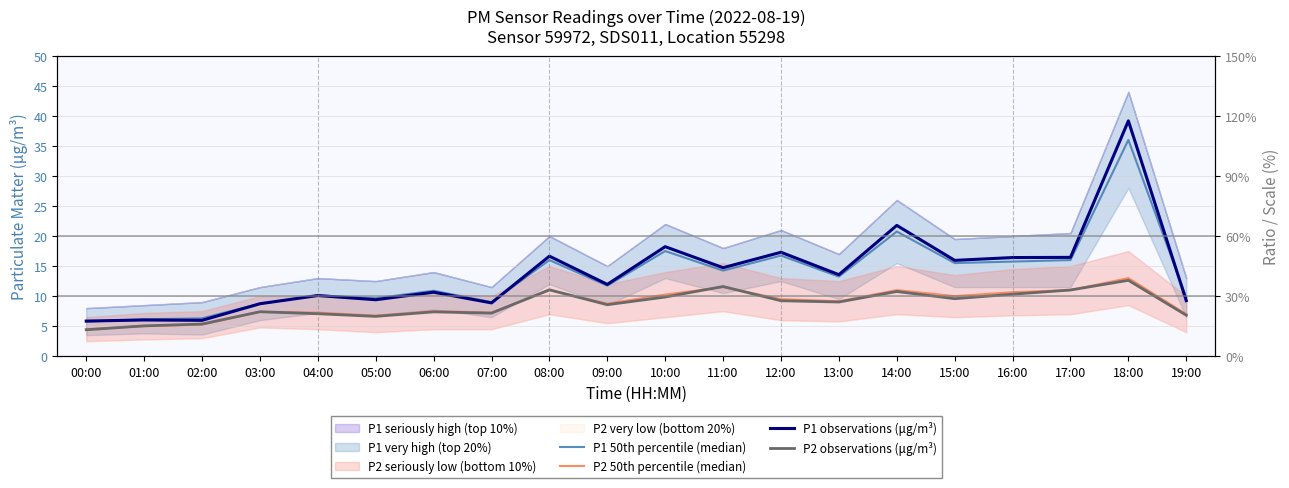

How many lines are shown in the chart?

4